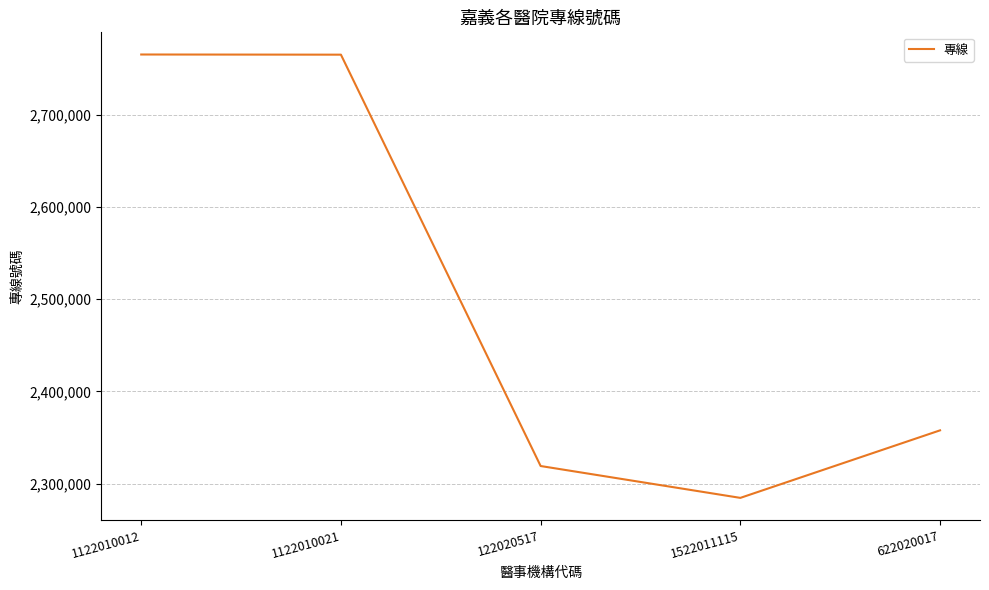

What is the difference between the second highest and minimum values?

480291